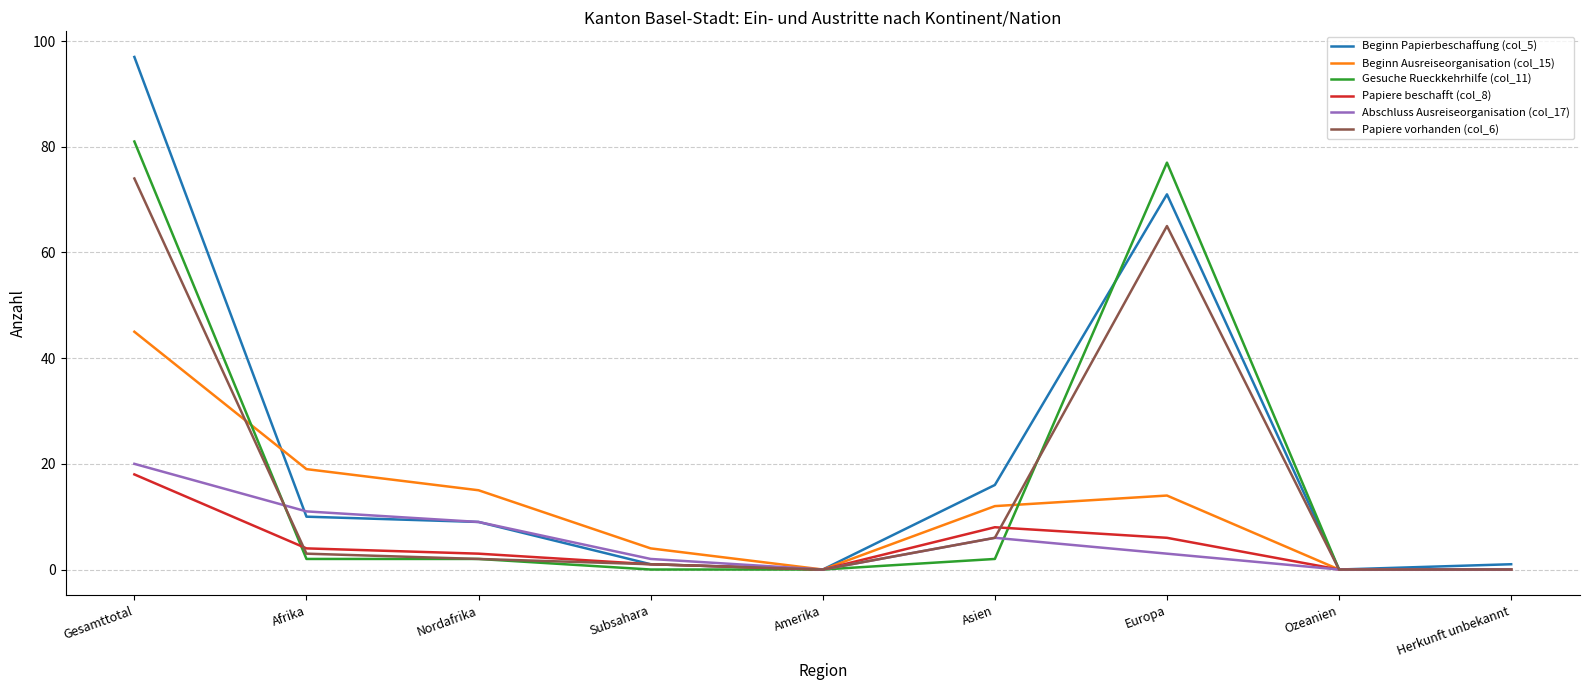

At how many categories does at least one series exceed 83?

1